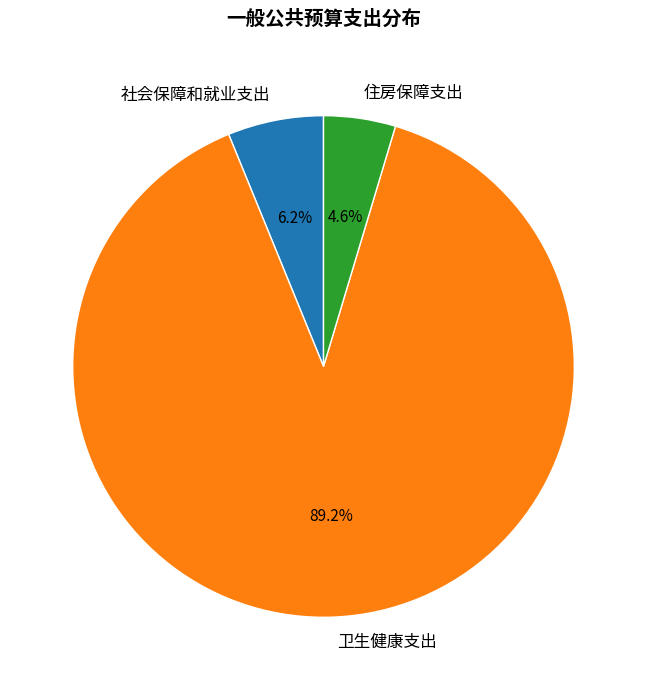

Which category has the biggest portion of the pie?

卫生健康支出